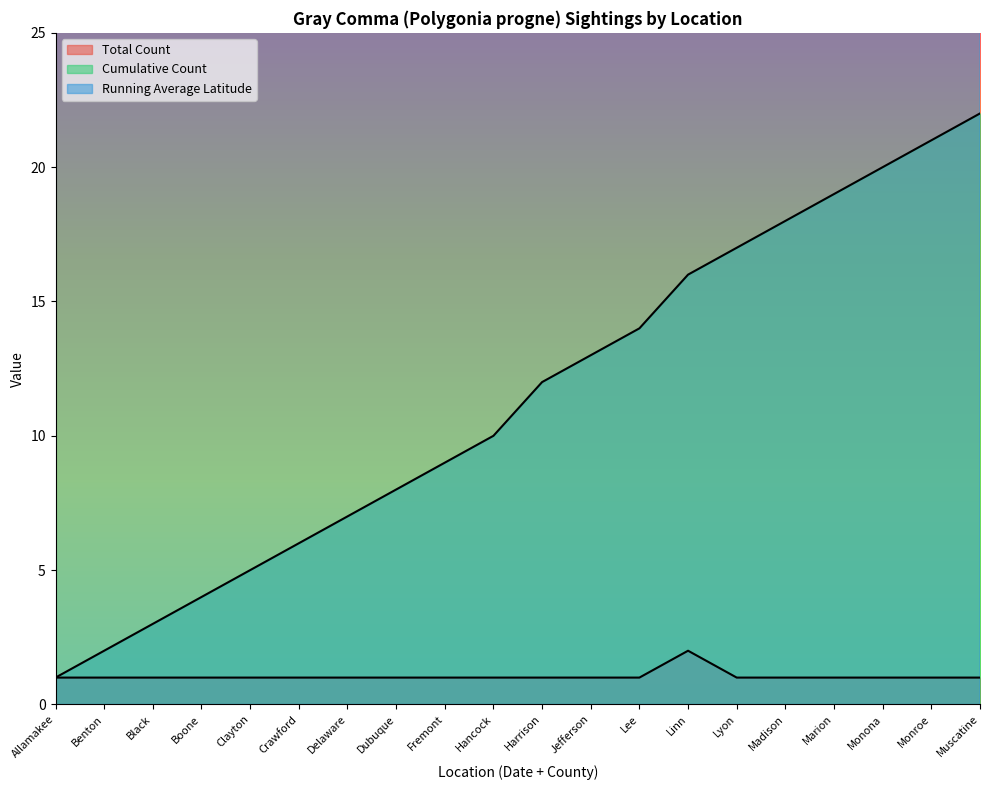

How many data points in Cumulative Count are less than 12?

10